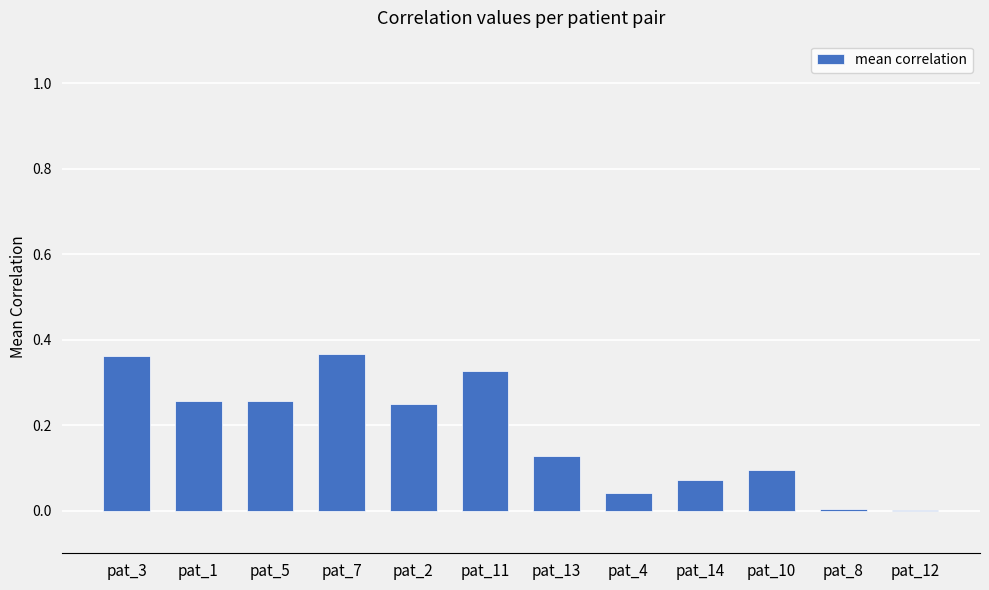

Between pat_10 and pat_1, which is larger?

pat_1